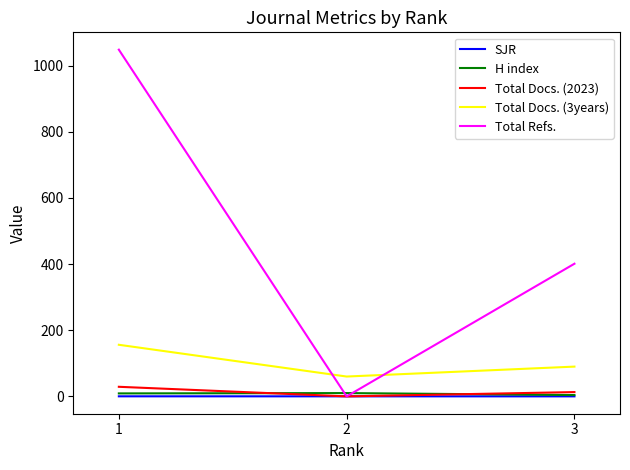

What is the greatest value displayed?

1048.0